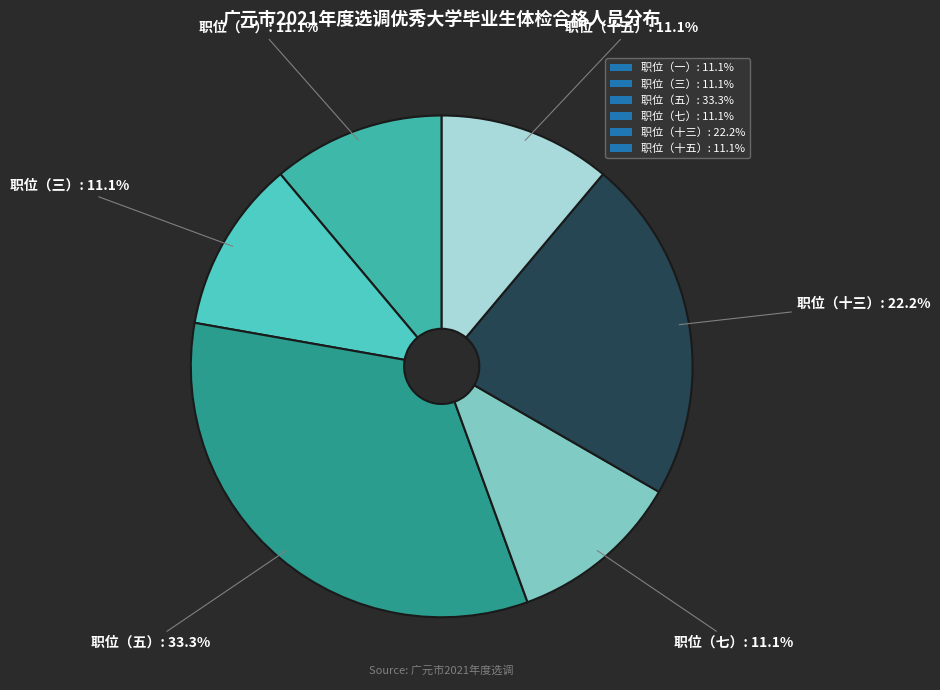

To the nearest percent, what portion does 职位（十五） represent?

11%